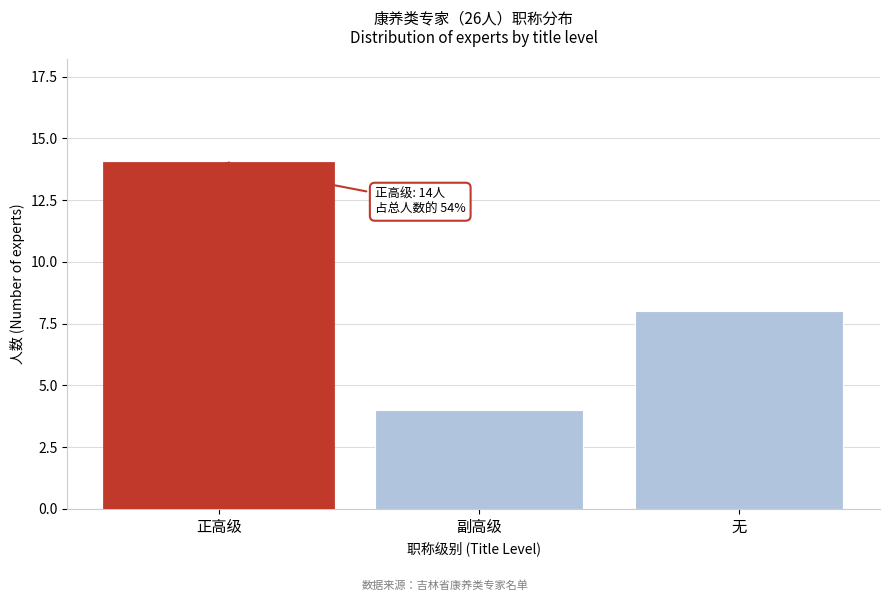

Reading left to right, transcribe all the data shown in this chart.

正高级=14	副高级=4	无=8